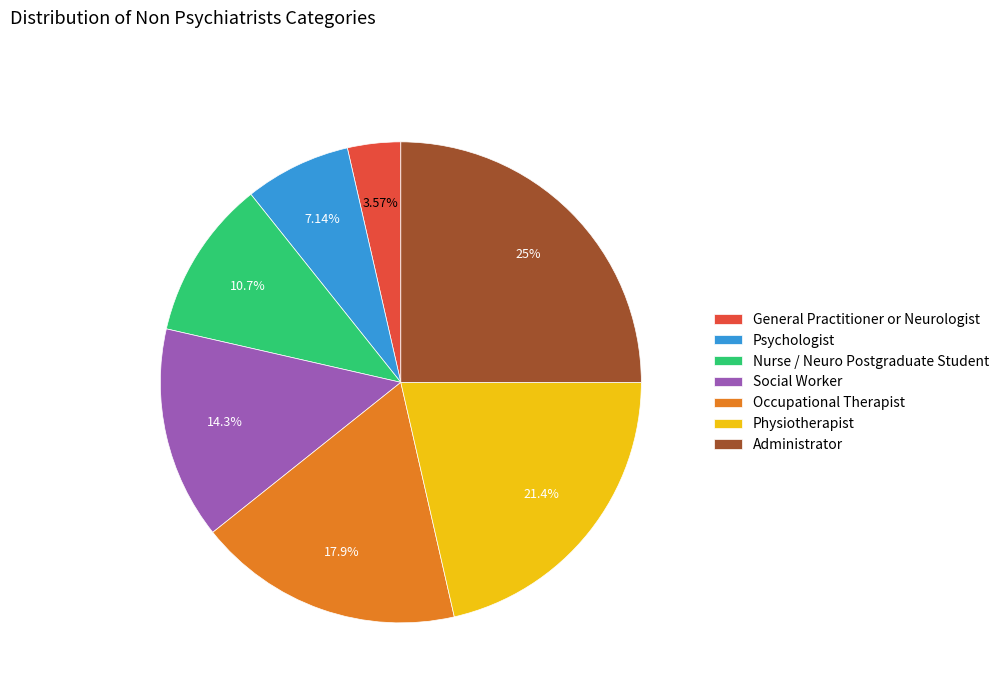

Approximately how many times larger is the value at Psychologist compared to Physiotherapist?

0.3